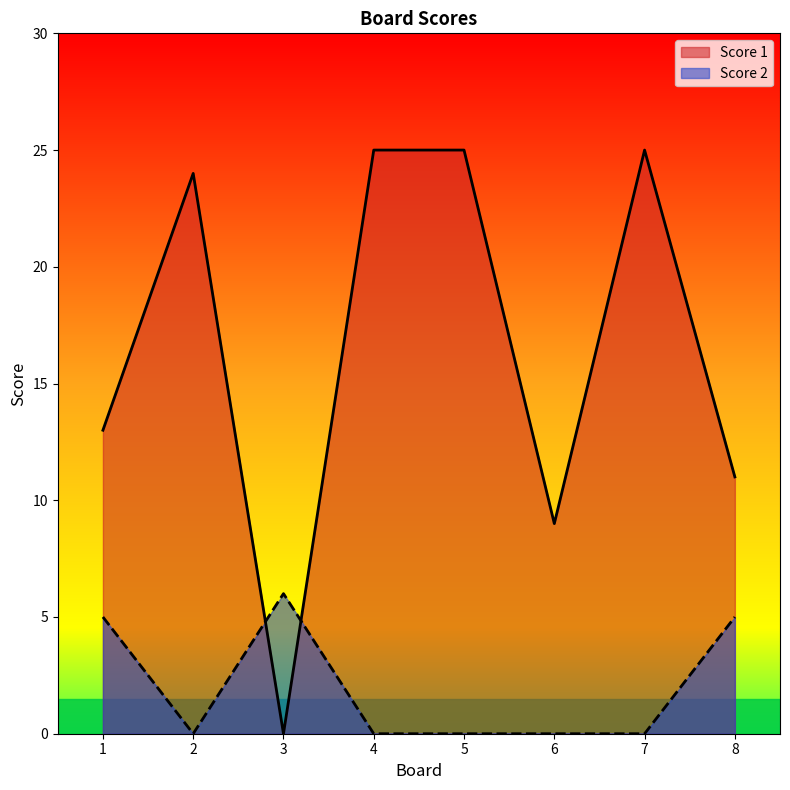

List the labels in order of Score 1 value, smallest first.

3, 6, 8, 1, 2, 4, 5, 7